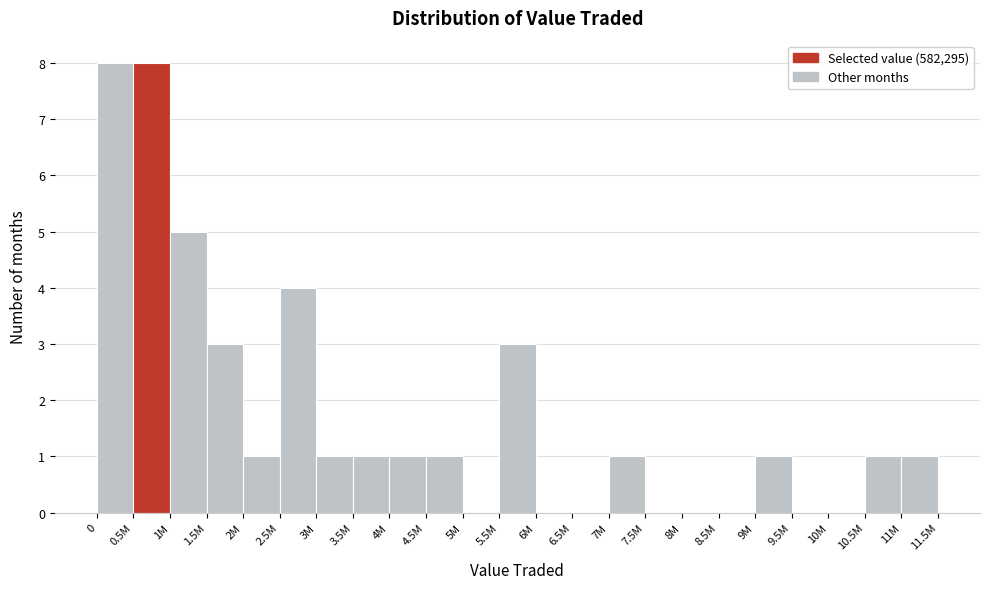

Reading left to right, what are all the values shown in this chart?

0=8	0.5M=8	1M=5	1.5M=3	2M=1	2.5M=4	3M=1	3.5M=1	4M=1	4.5M=1	5M=0	5.5M=3	6M=0	6.5M=0	7M=1	7.5M=0	8M=0	8.5M=0	9M=1	9.5M=0	10M=0	10.5M=1	11M=1